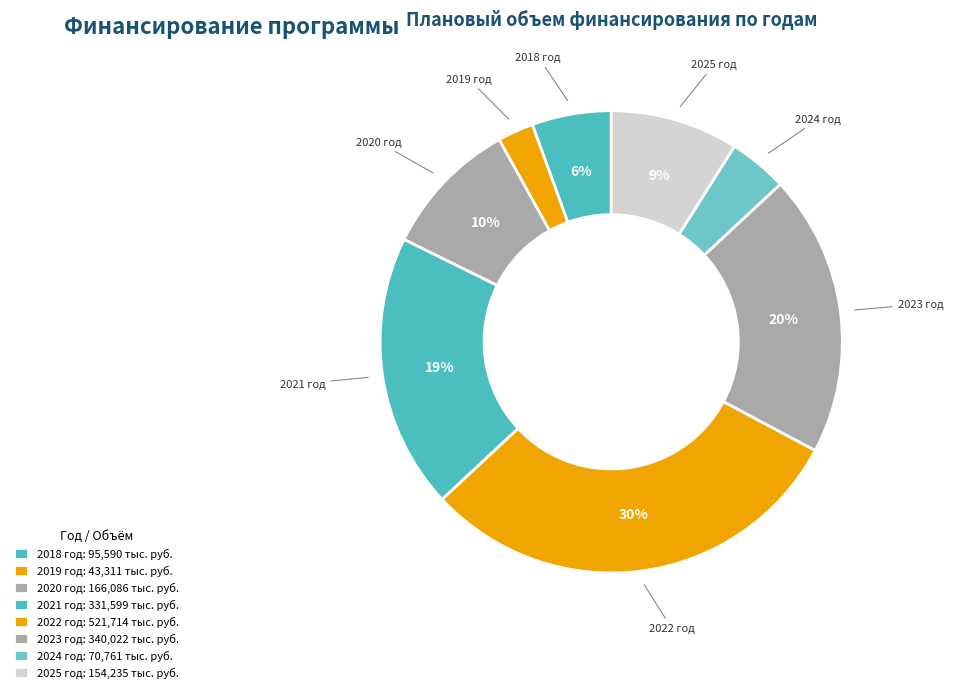

Count the number of slices in the pie.

8